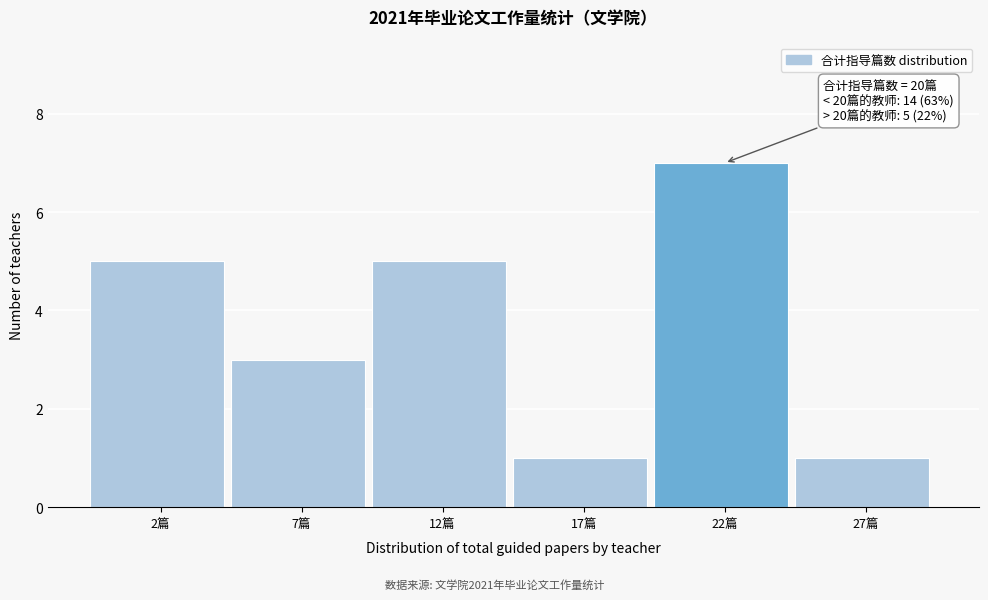

Reading left to right, transcribe all the data shown in this chart.

5	3	5	1	7	1